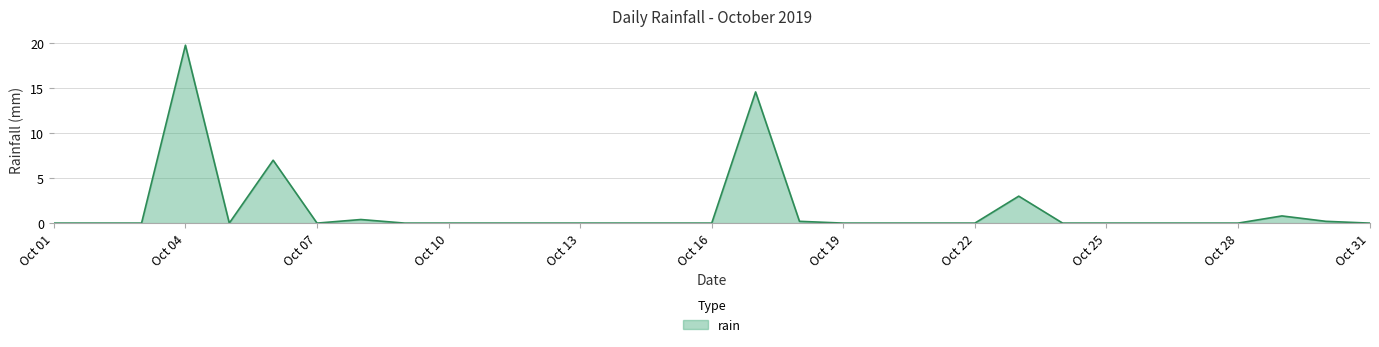

What is the greatest value displayed?

19.8